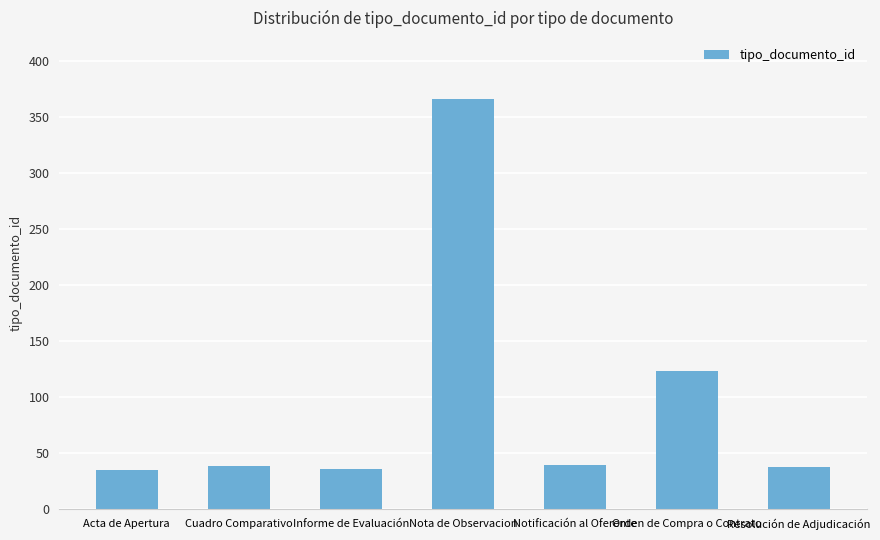

What is the approximate value at Nota de Observacion?

366